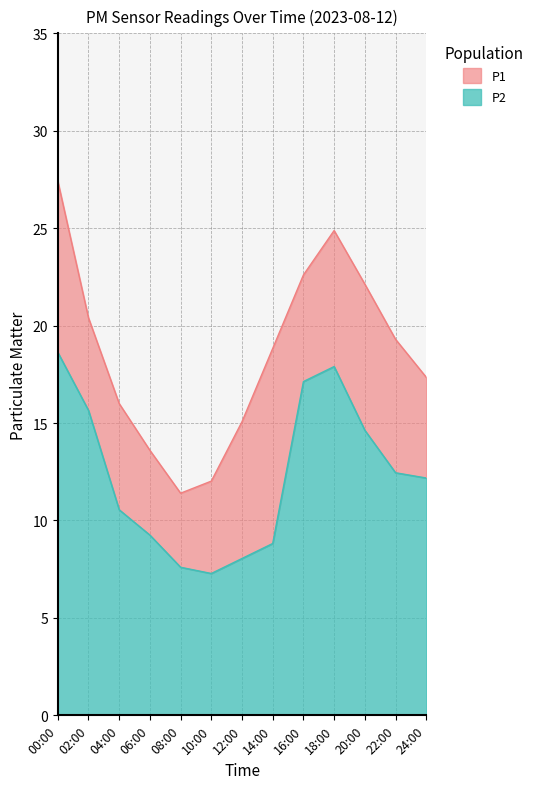

What is the greatest value displayed?

27.4